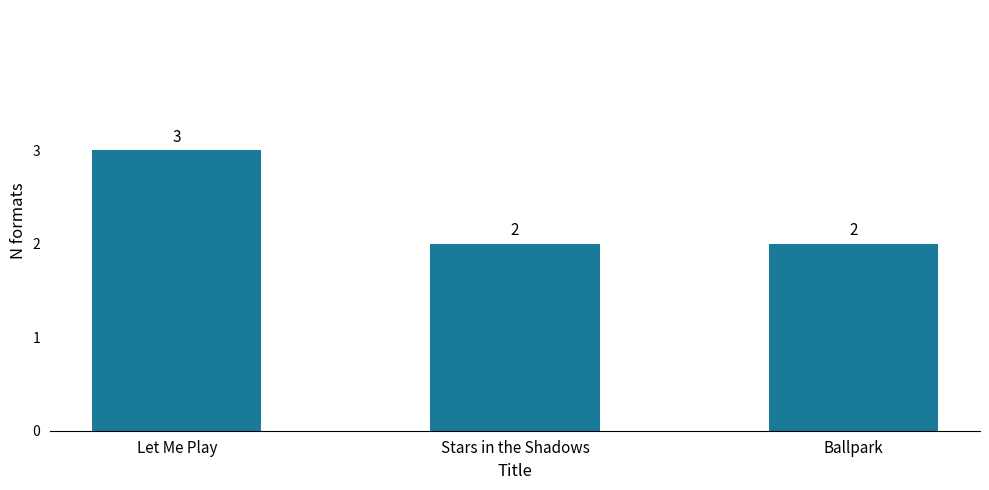

True or false: the data shows 2 at Ballpark.

True